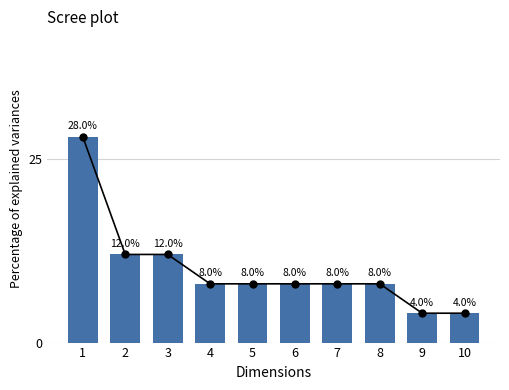

List the labels in order of value, largest first.

1, 2, 3, 4, 5, 6, 7, 8, 9, 10